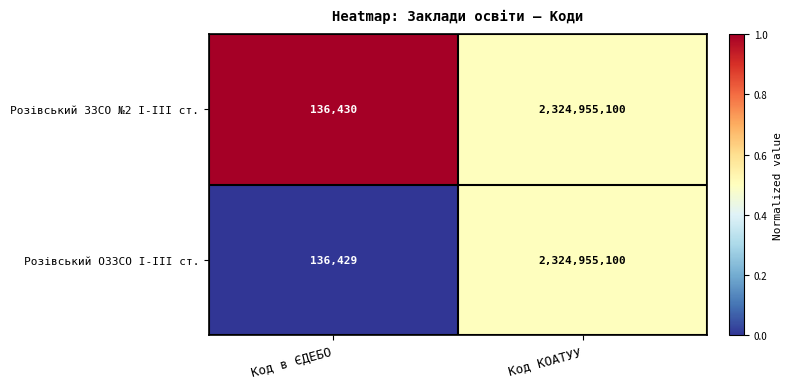

Where is Розівський ОЗЗСО І-ІІІ ст. nearest to the value 1162545764?

Код в ЄДЕБО